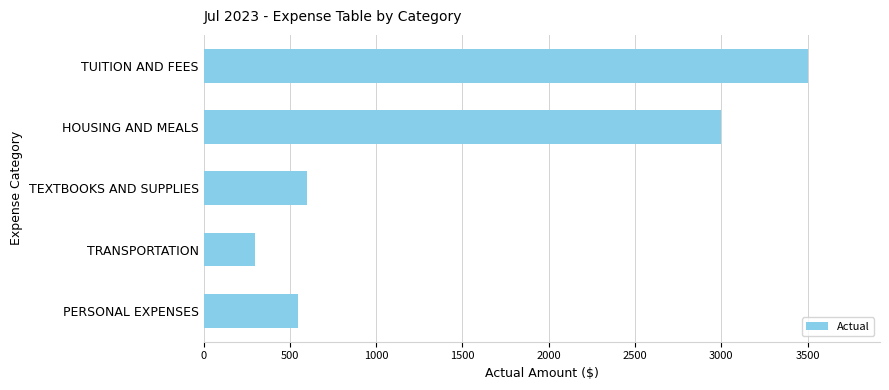

What is the difference between the maximum and minimum values?

3200